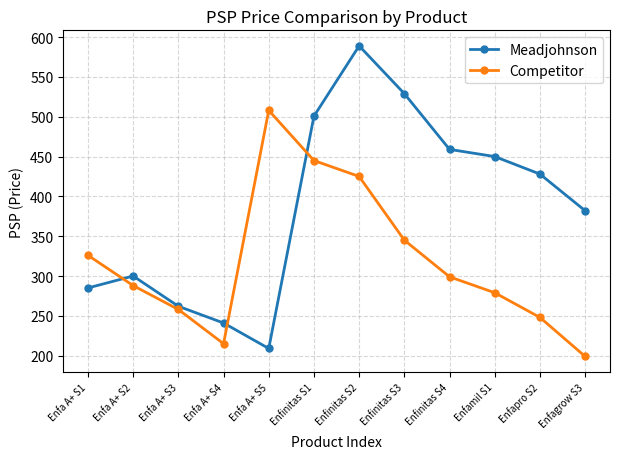

Which category has the highest value in the Meadjohnson series?

Enfinitas S2